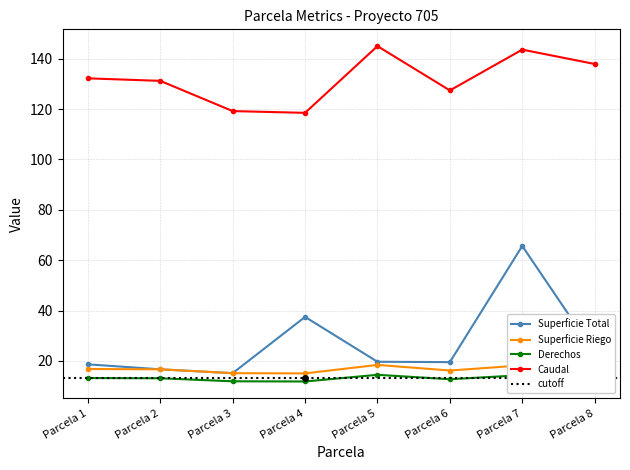

What is the sum of the Derechos values at Parcela 6 and Parcela 4?

24.6